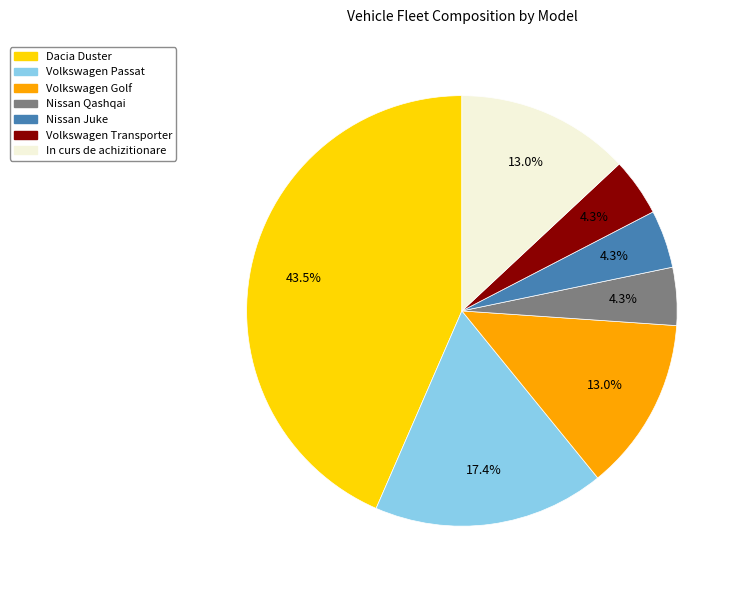

Between Volkswagen Transporter and Volkswagen Passat, which is larger?

Volkswagen Passat